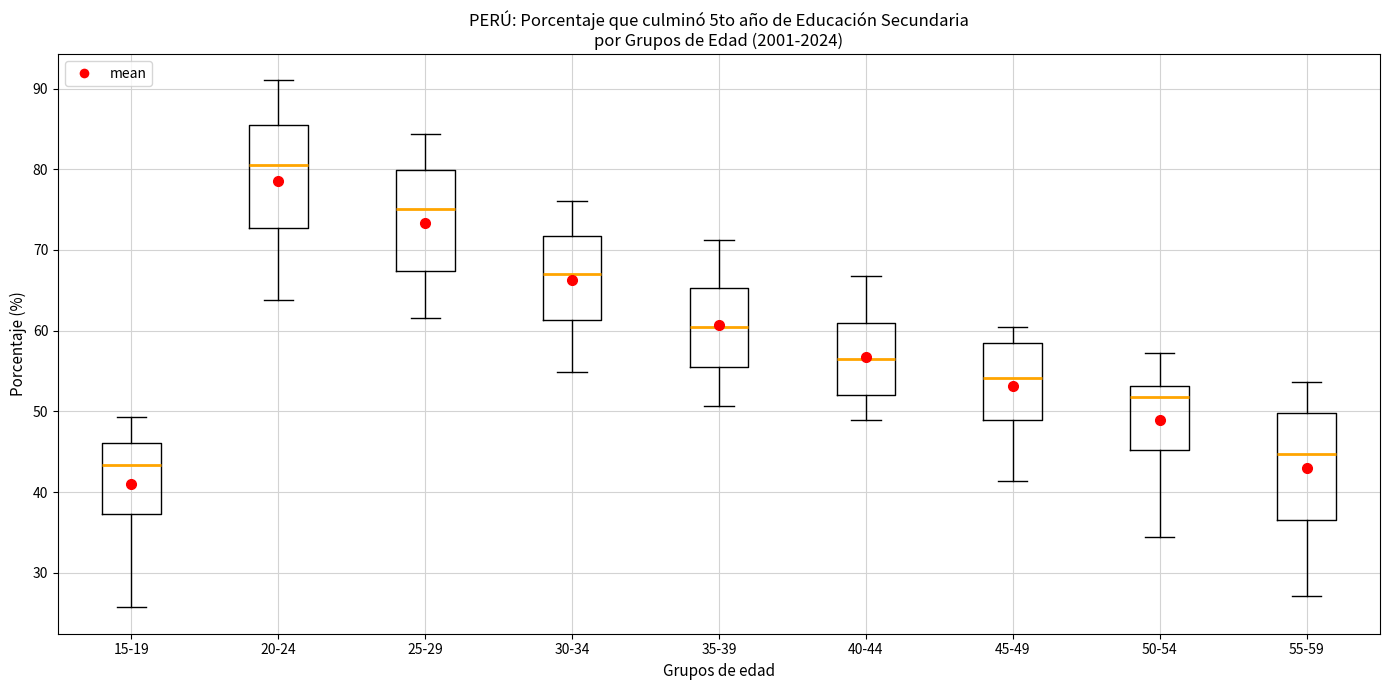

Where does the upper whisker of the box for 15-19 end on the y-axis? The values are not printed on the chart, so give them approximately, as read against the axis.

49